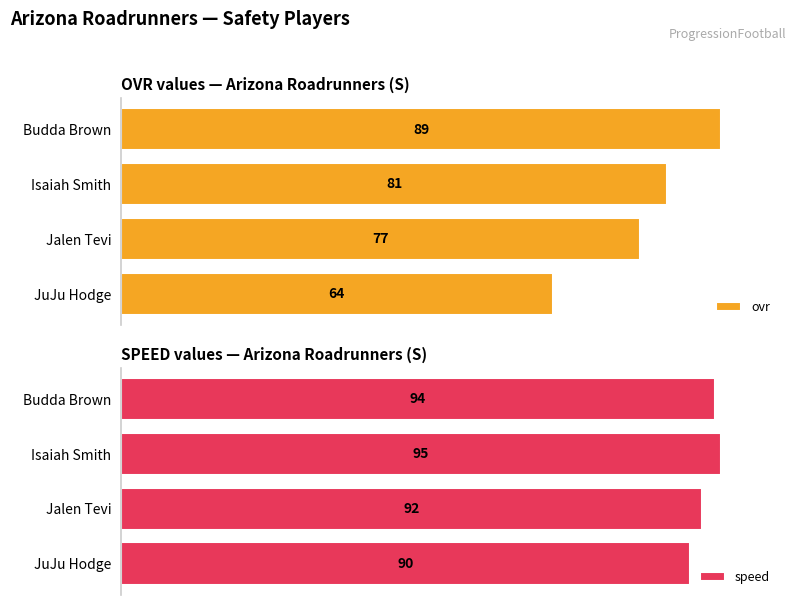

Which series has the largest total across all categories?

speed